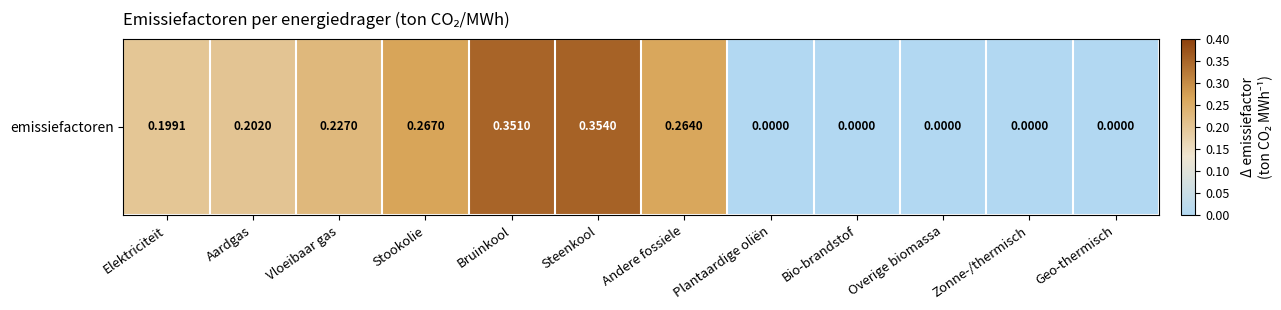

How many distinct data groups are displayed?

1